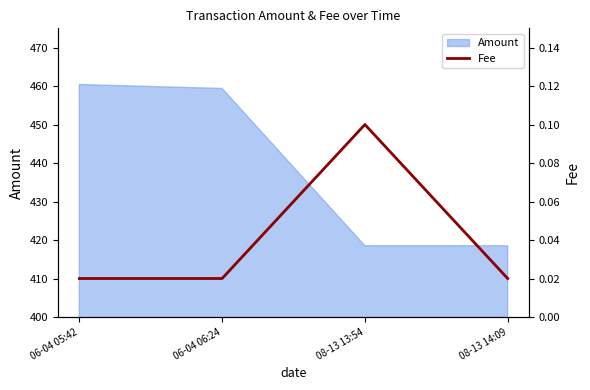

Is it true that Amount equals 459.4 at 06-04 06:24?

True